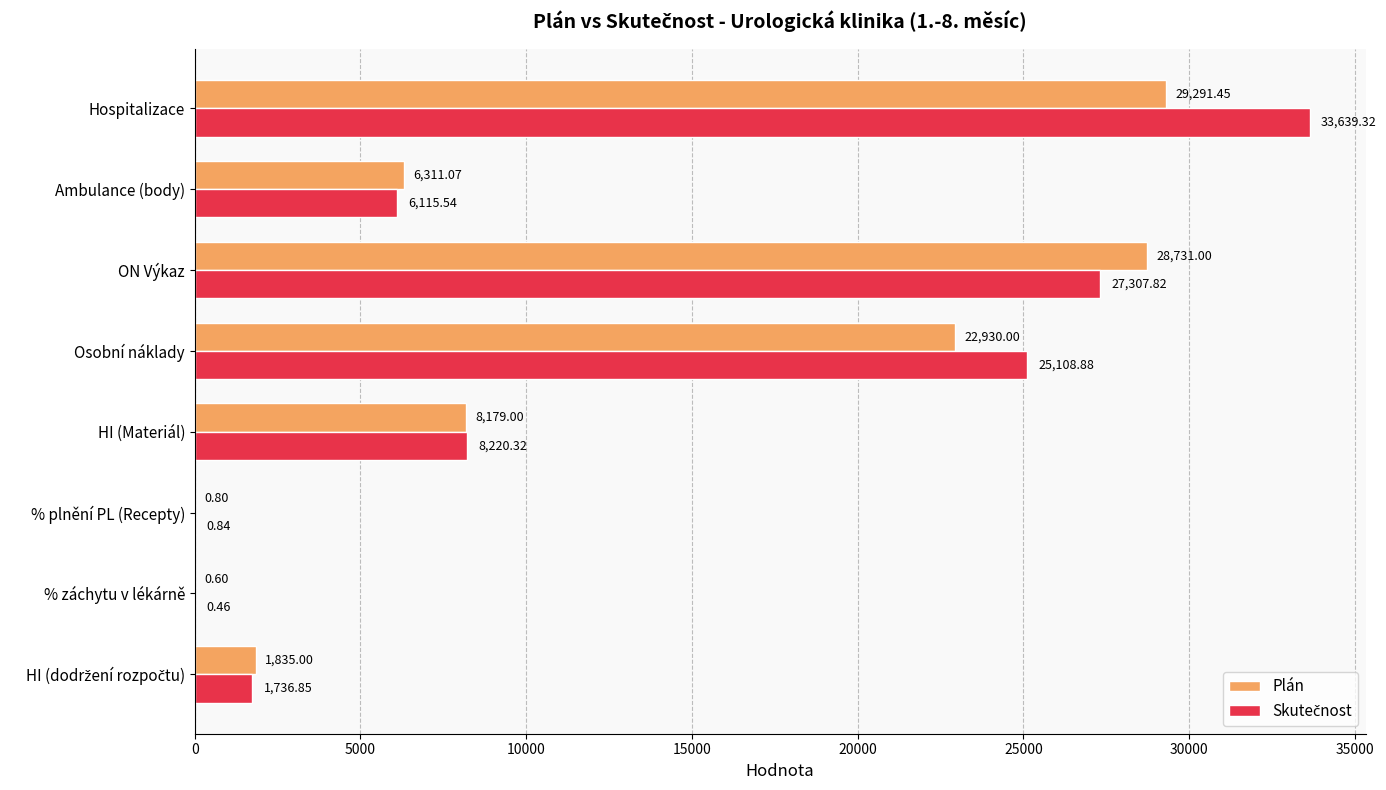

What is the total value across all series at Ambulance (body)?

12426.6